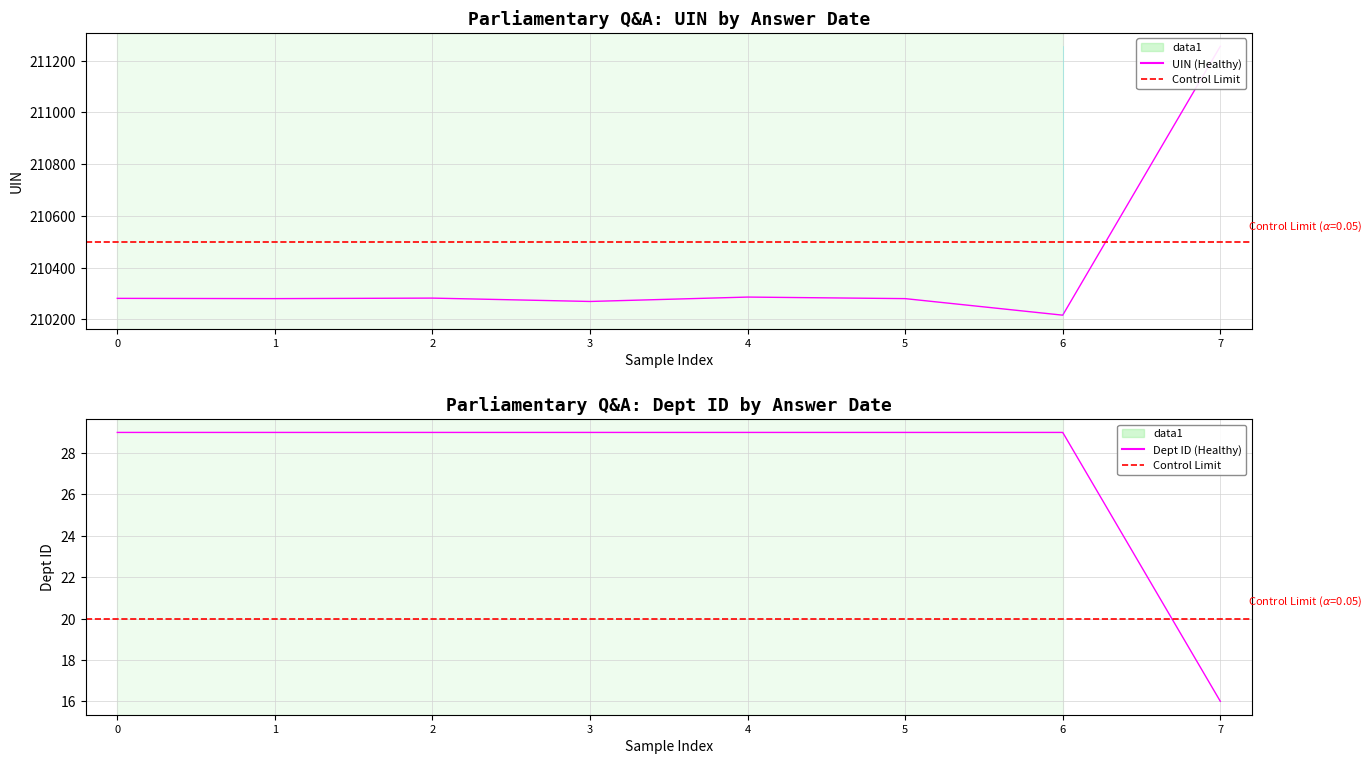

What value does the uin series have at 7, to the nearest 10?

211260